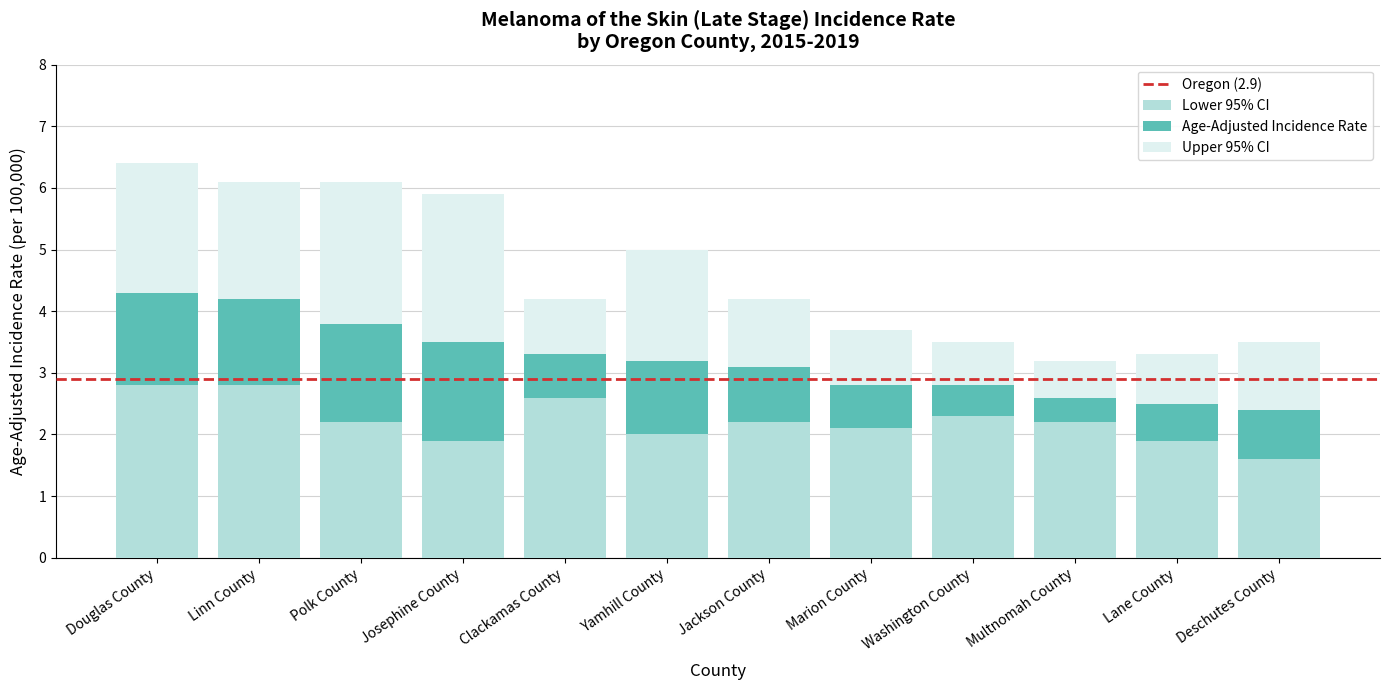

What is the difference between the maximum and minimum values in the Lower 95% CI series?

1.2